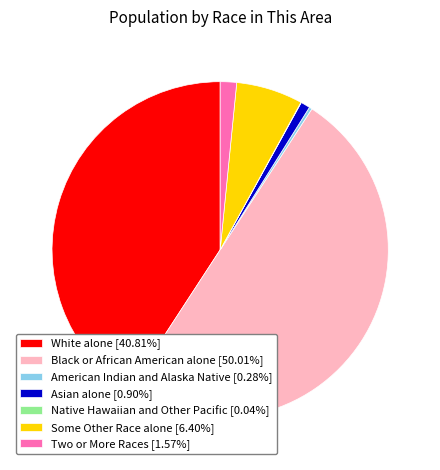

Approximately how many times larger is the value at Two or More Races compared to American Indian and Alaska Native?

5.6